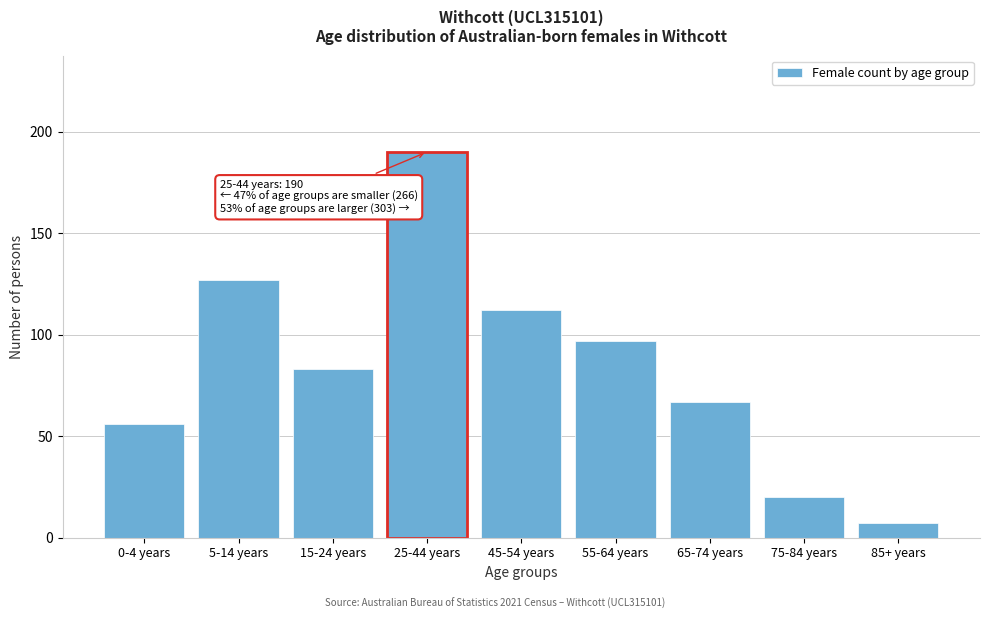

Reading left to right, what are all the values shown in this chart?

56	127	83	190	112	97	67	20	7